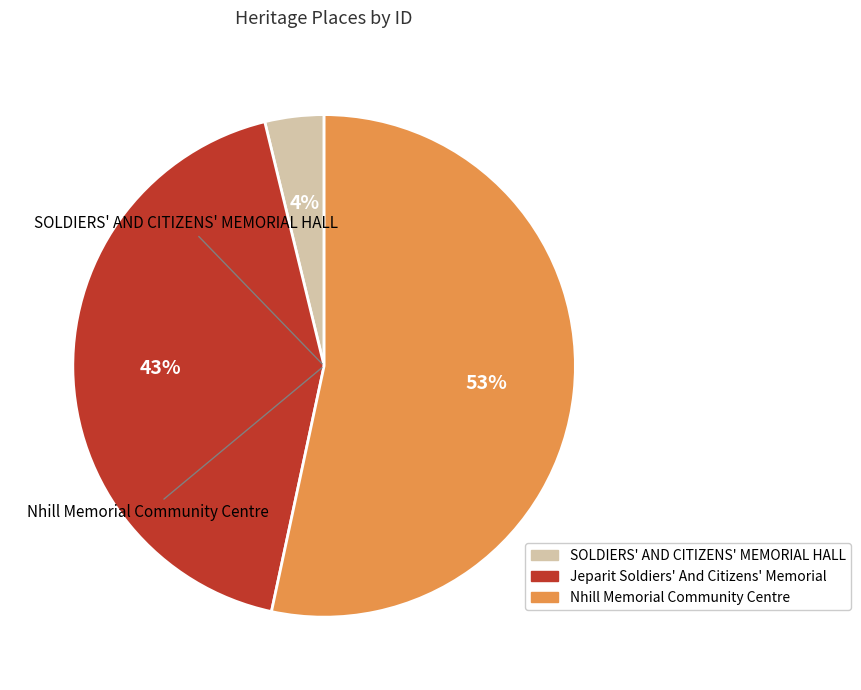

Do SOLDIERS' AND CITIZENS' MEMORIAL HALL and Nhill Memorial Community Centre together represent more than half of the pie?

Yes